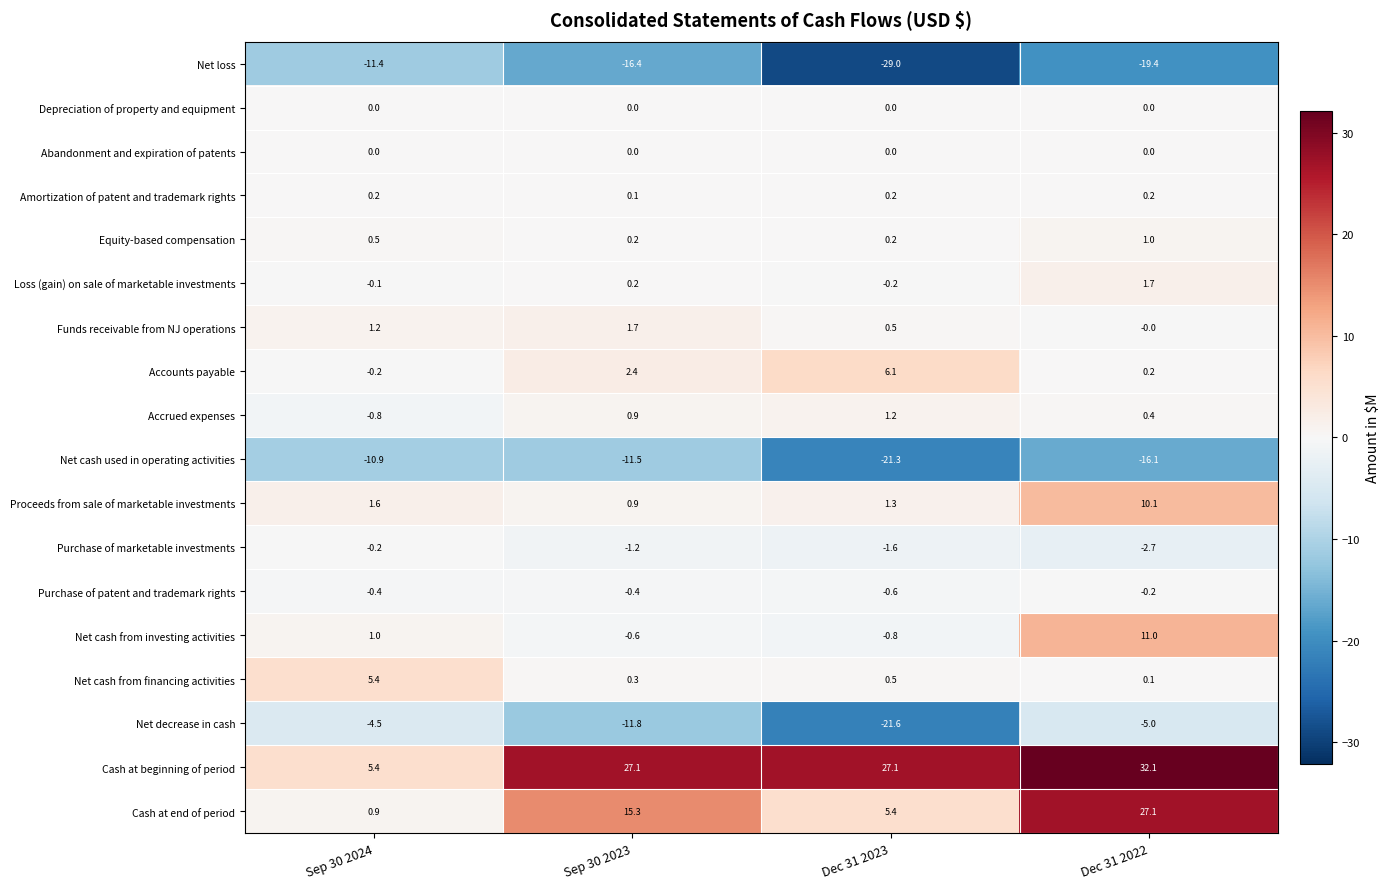

What is the total value across all series at Dec 31 2022?

40.5